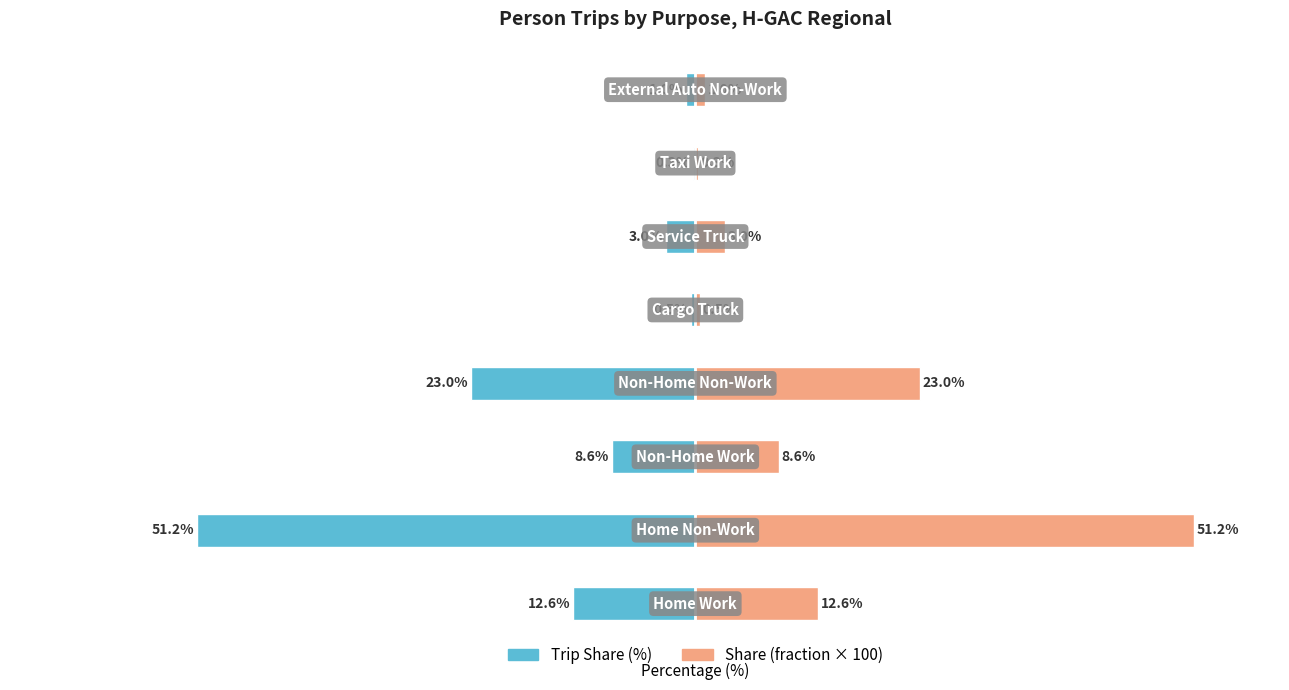

What is the difference between the second highest and minimum values in the Share (fraction × 100) series?

22.8